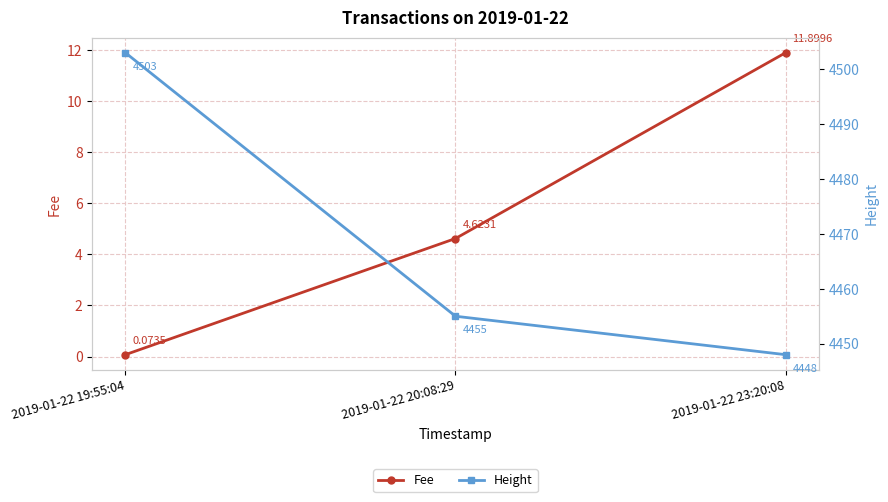

How many values in the Fee series are below 4?

1